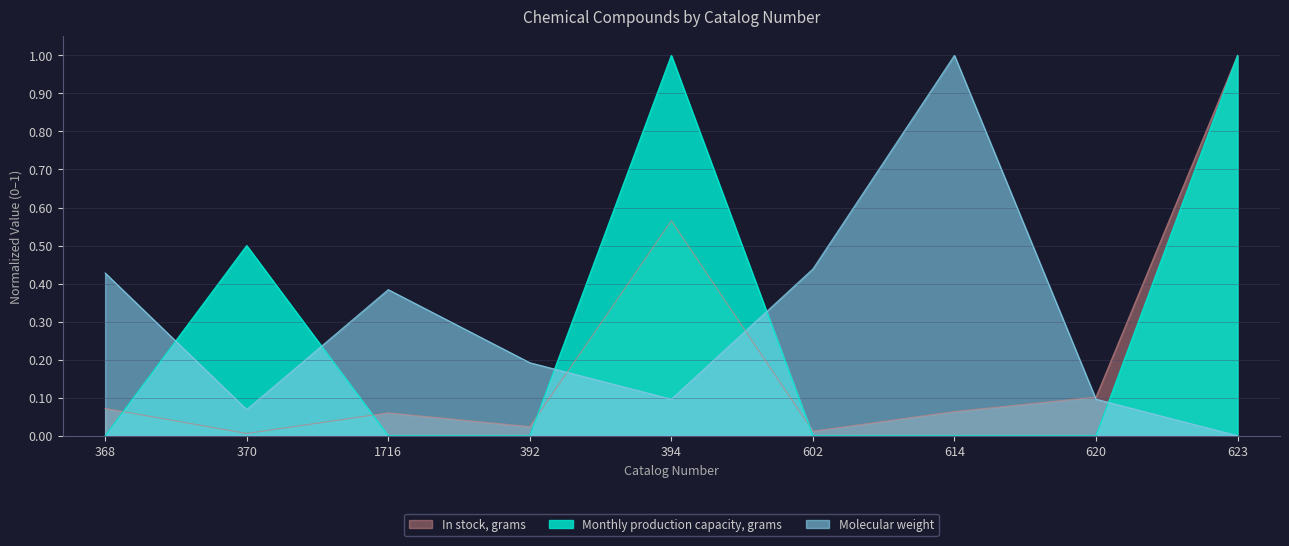

The value of In stock, grams at 614 is 0.0. True or false?

False